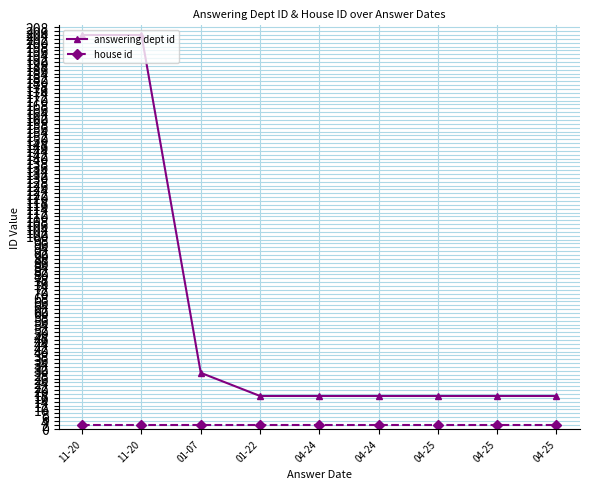

What is the total value across all series at 04-25?

19